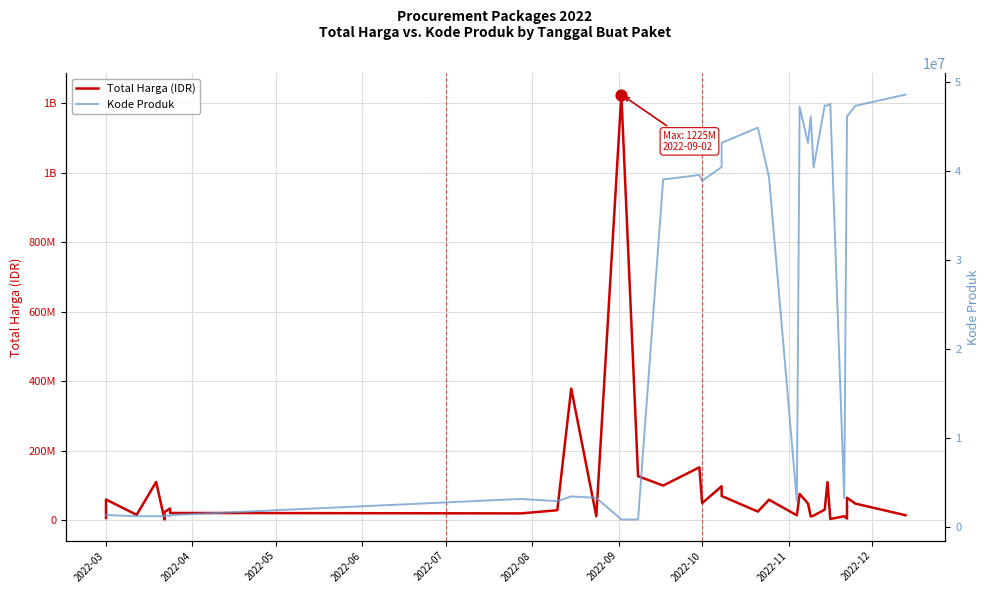

Which series reaches the minimum Y coordinate?

Kode Produk